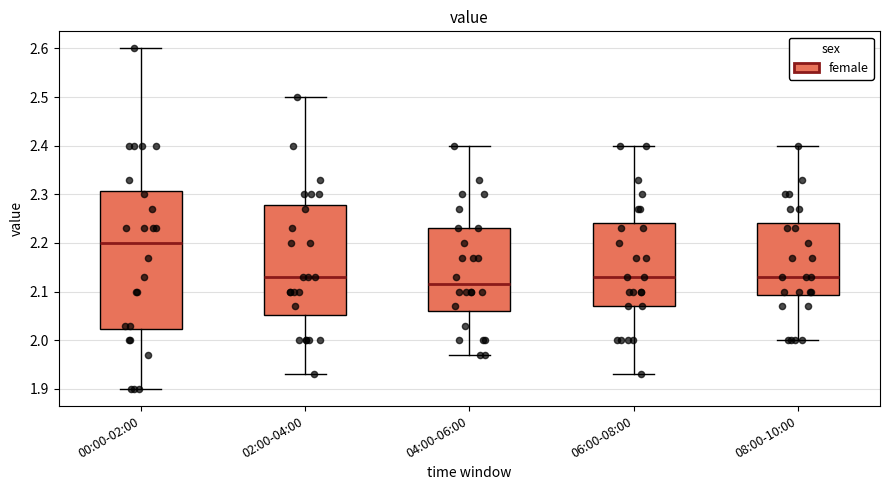

Which box's median line is the highest?

00:00-02:00